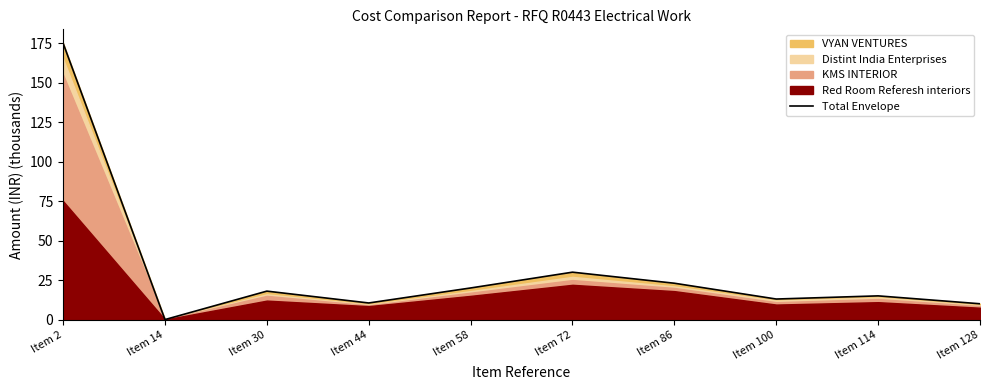

Is it true that the value at Item 100 is 17.9?

False